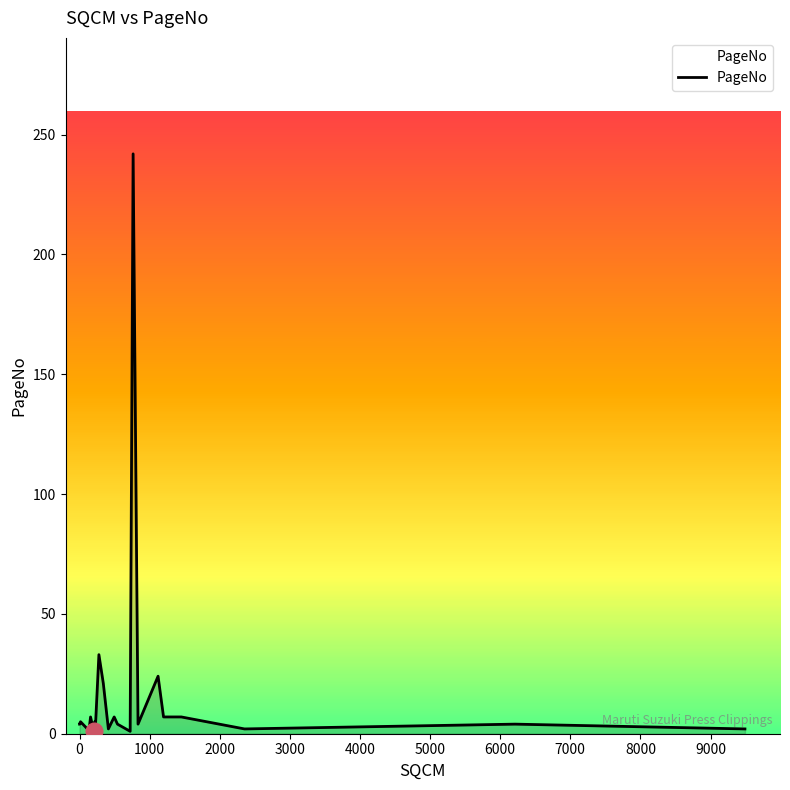

How many values are below 4?

10